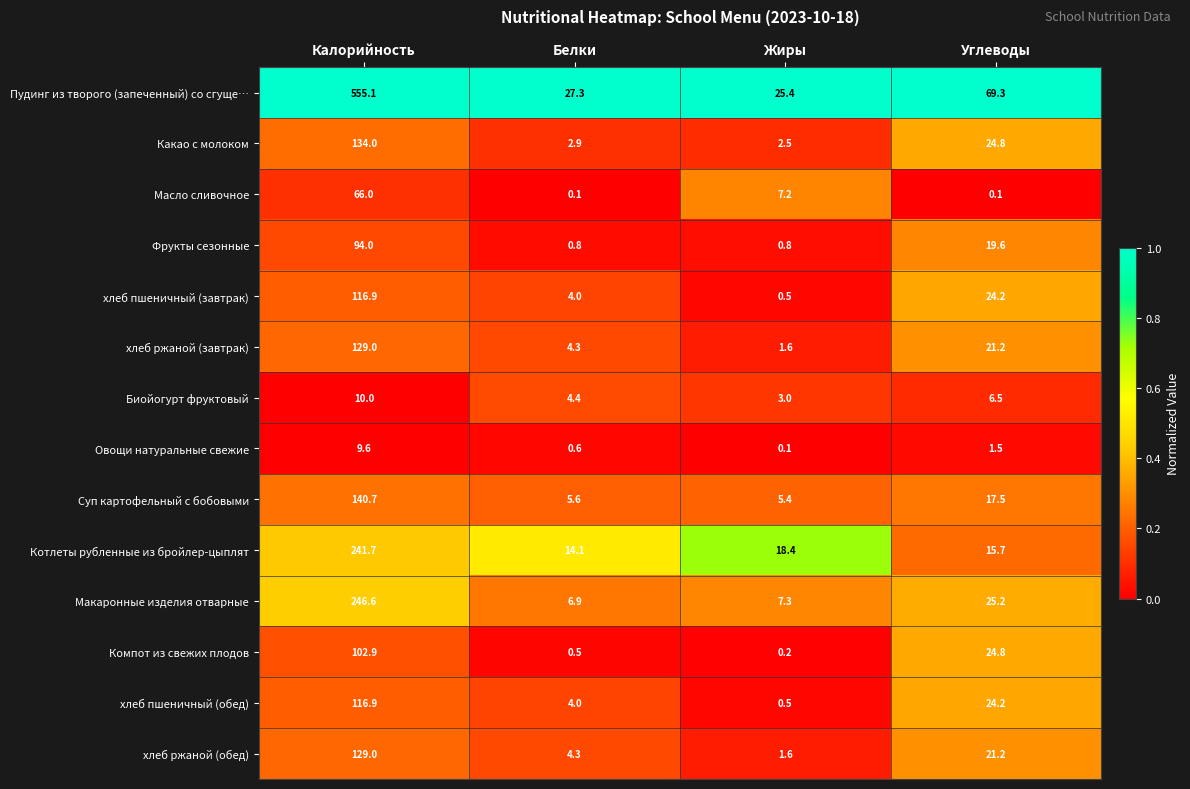

What is the average value of the хлеб пшеничный (завтрак) series?

36.4